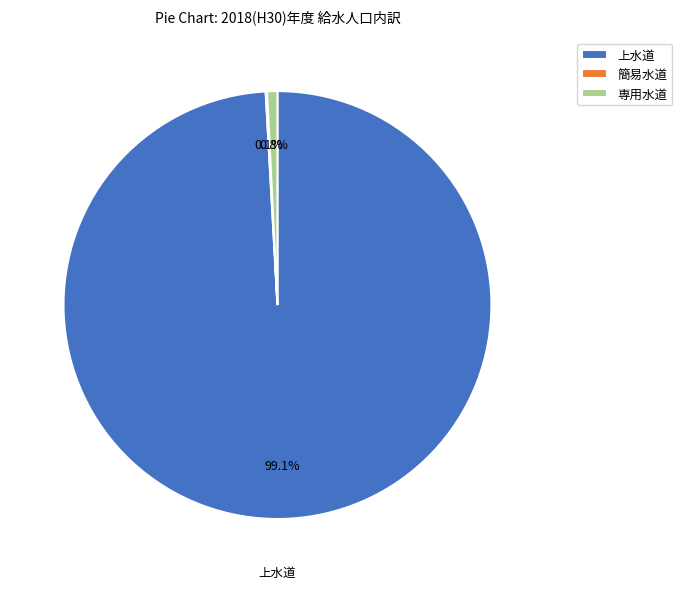

Does 上水道 account for over 50% of the chart?

Yes